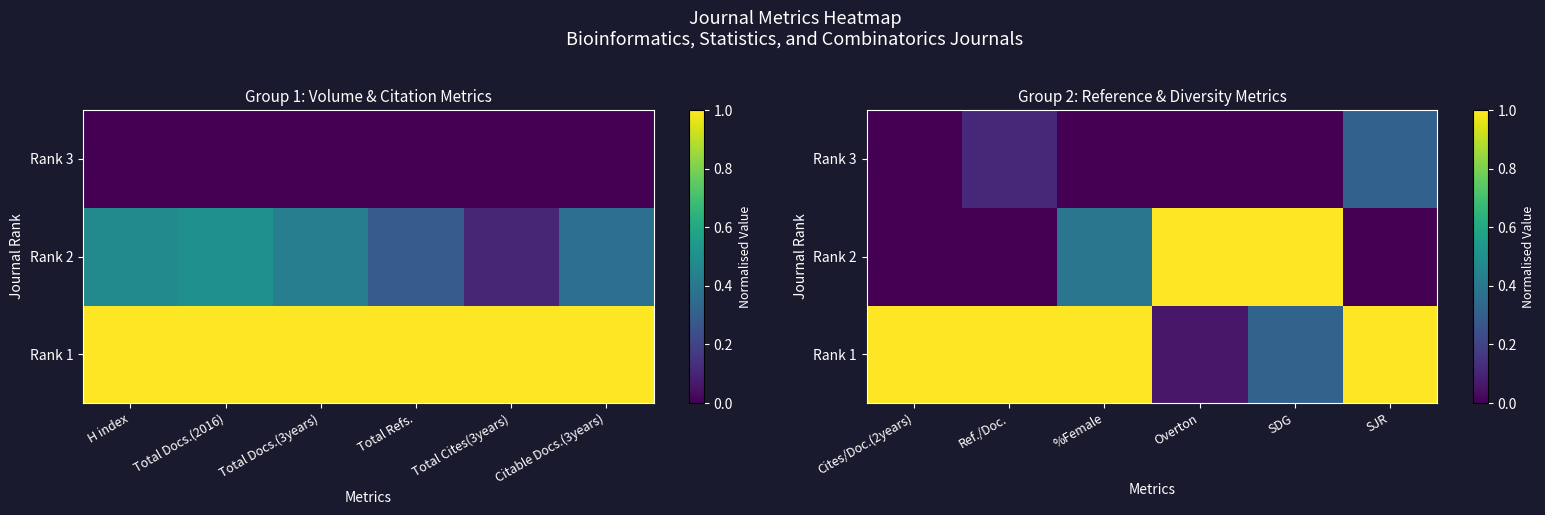

What is the difference between the maximum and minimum values in the Rank 1 series?

0.9